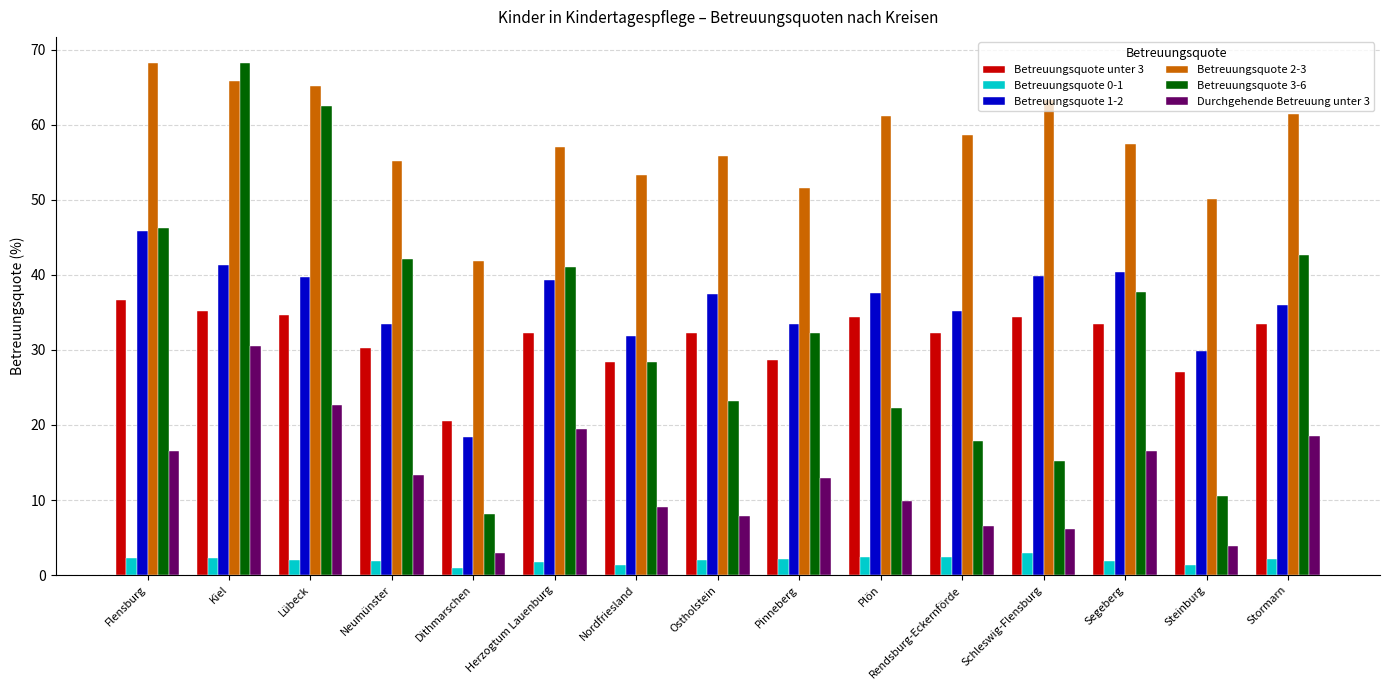

The value of Durchgehende Betreuung unter 3 at Kiel is 40.4. True or false?

False